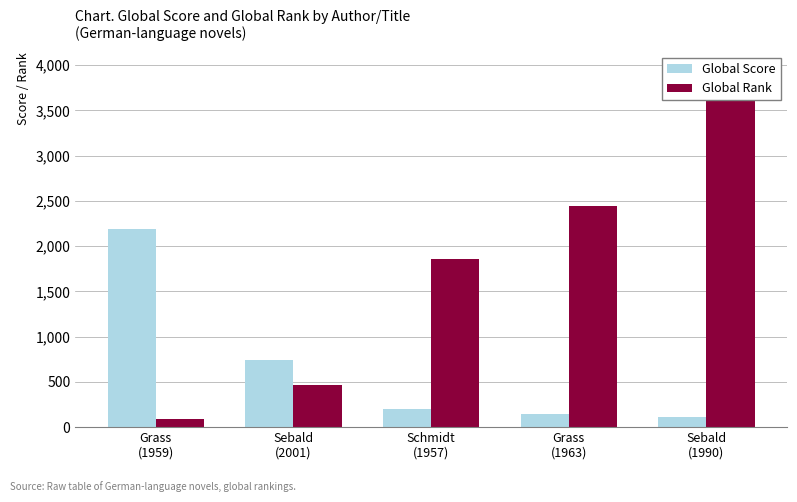

Reading left to right, transcribe all the data shown in this chart.

Global Score: 2189	743	204	144	107
Global Rank: 93	465	1861	2447	3605